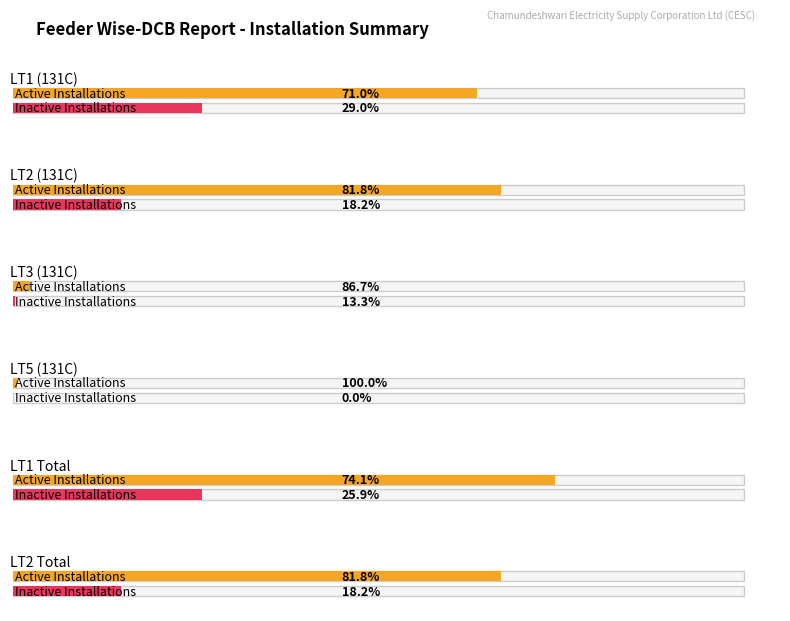

How many data points in Active Installations are above 364?

1